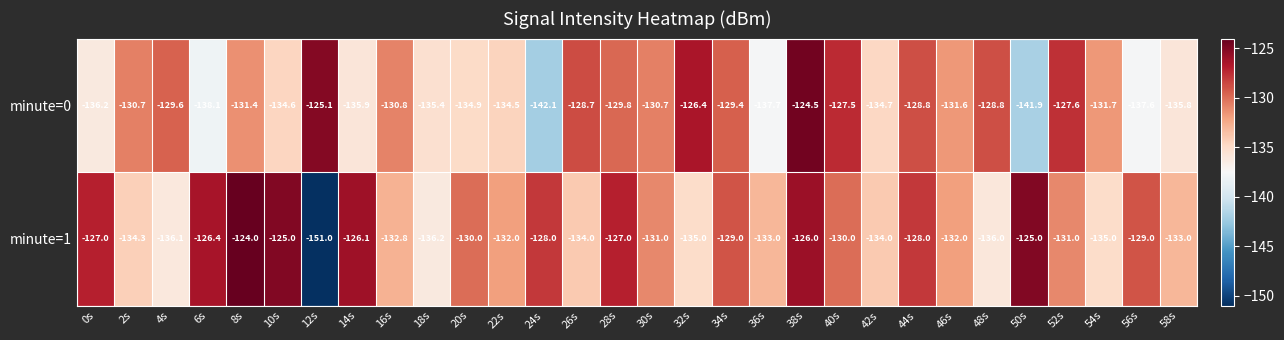

Read the minute=1 value at 28s.

-127.0